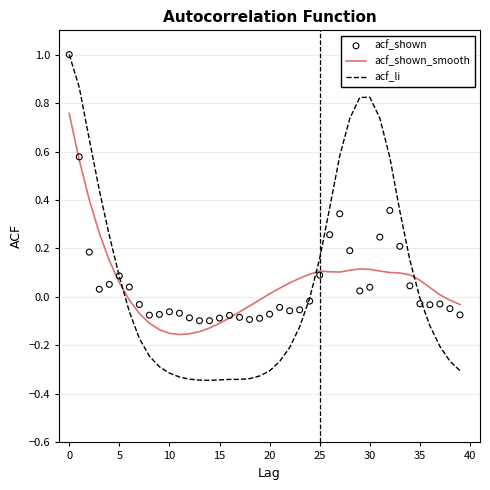

At how many categories does at least one series exceed 0?

25